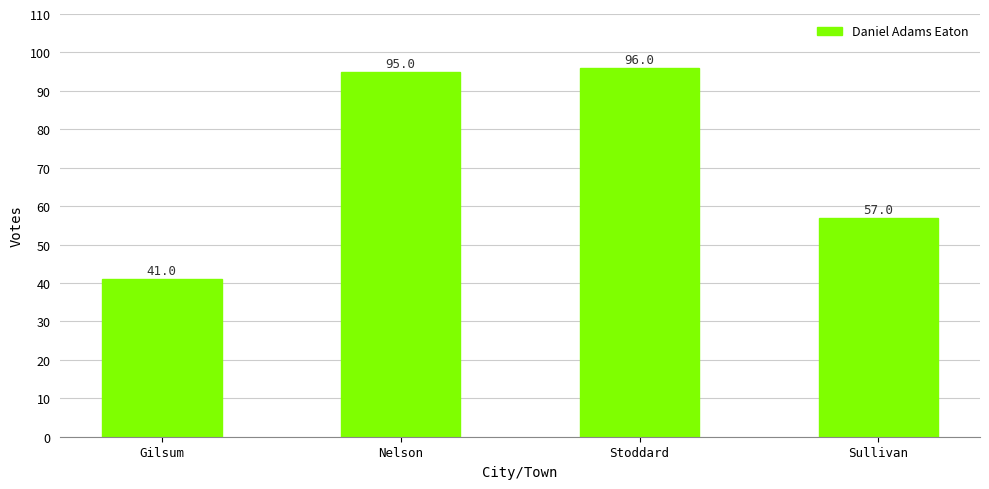

Reading left to right, list all the values displayed in this chart.

Gilsum=41	Nelson=95	Stoddard=96	Sullivan=57